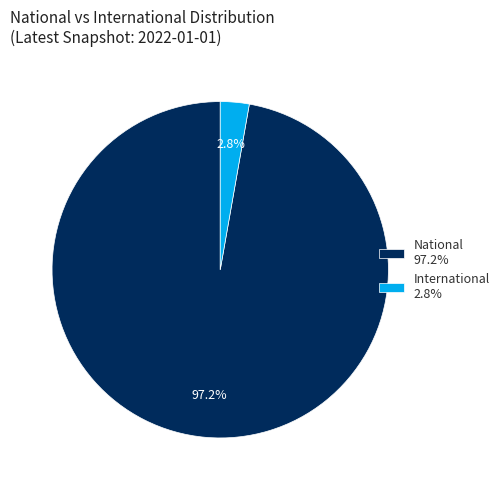

Is the sum of International 2.8% and National 97.2% greater than half?

Yes